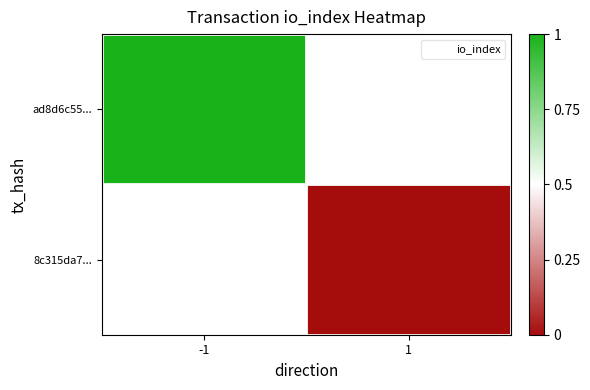

Which label corresponds to the smallest value in the chart?

1